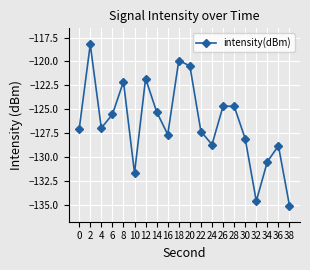

What is the change in value from 14 to 20?

+4.8